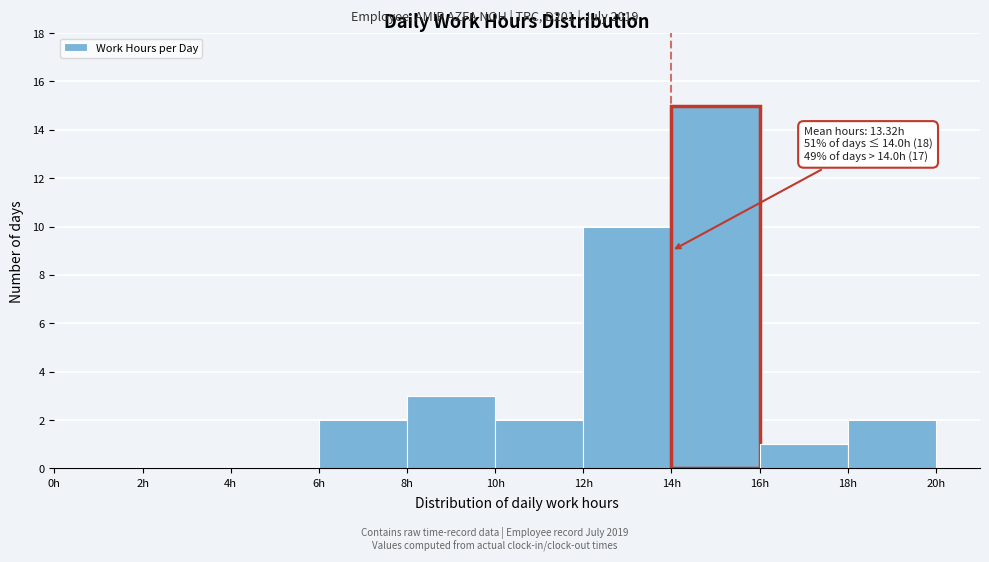

Over which range of the x-axis is the bar tallest?

14 to 16